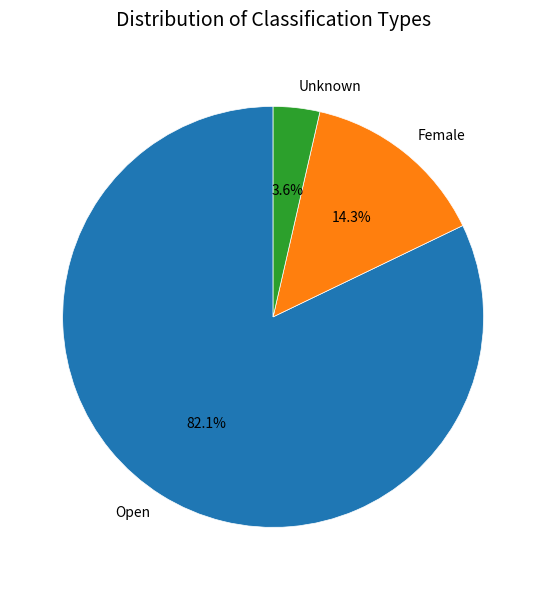

The Unknown slice represents 4% of the pie. True or false?

True